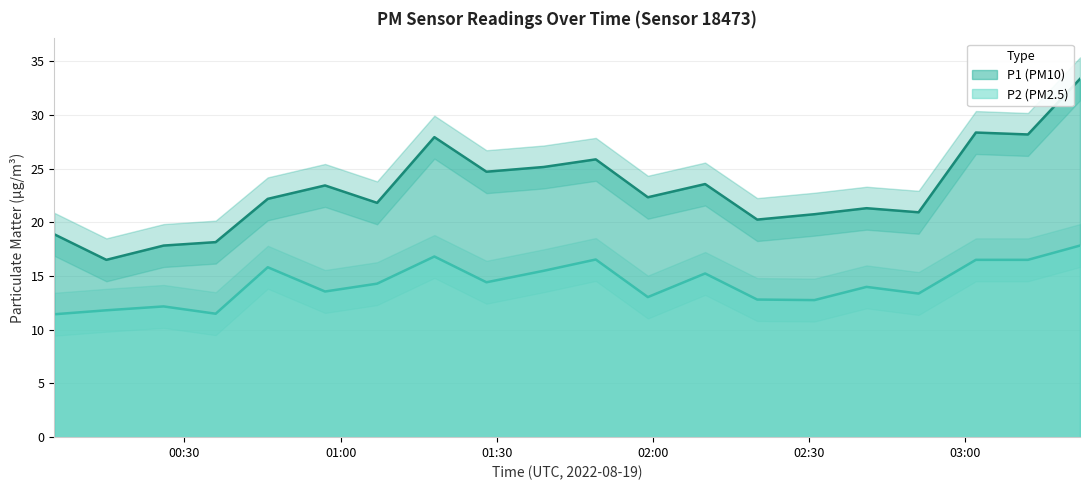

Which series changed the most between 00:57 and 03:02?

P1